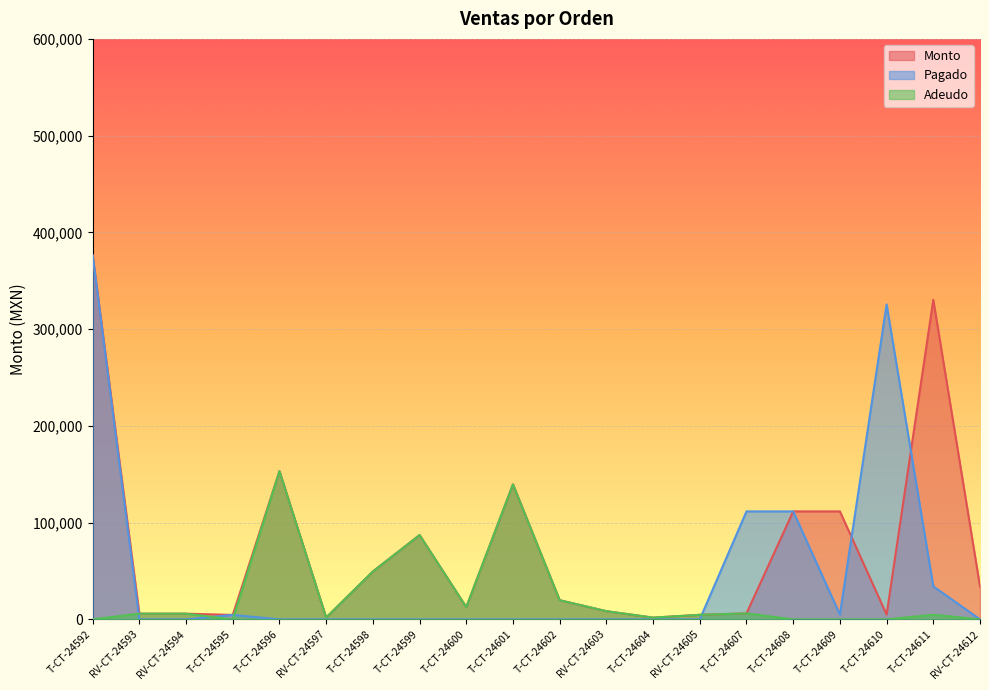

How many lines are shown in the chart?

3